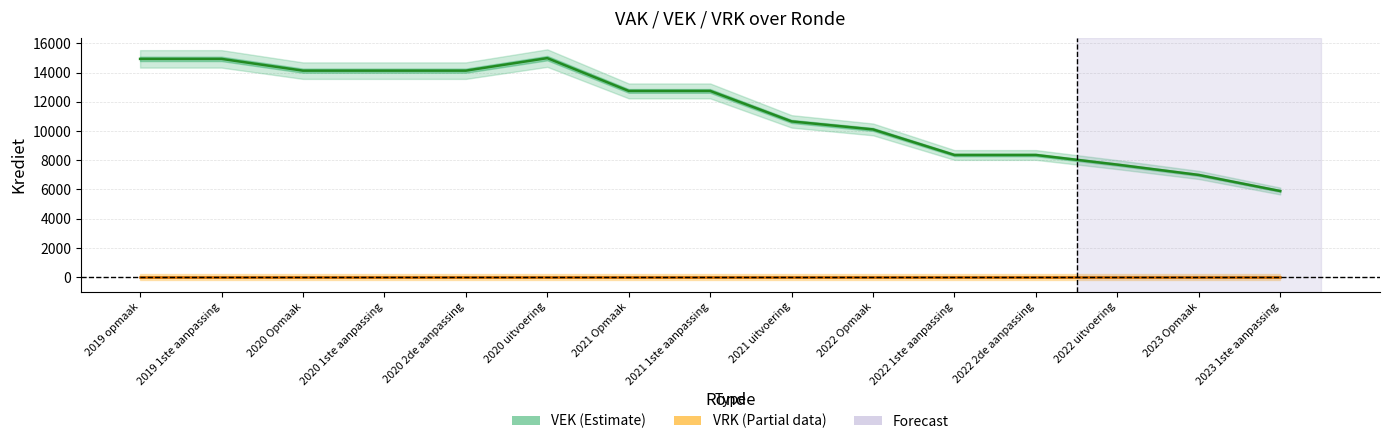

At which label does VRK reach its peak?

2019 opmaak